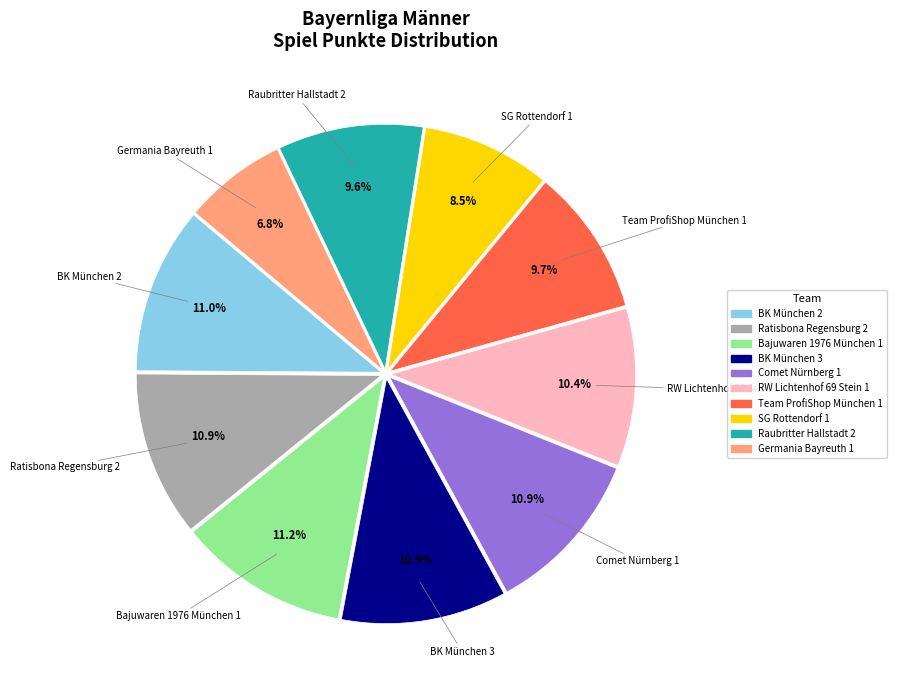

To the nearest percent, what percentage of the pie is BK München 2?

11%